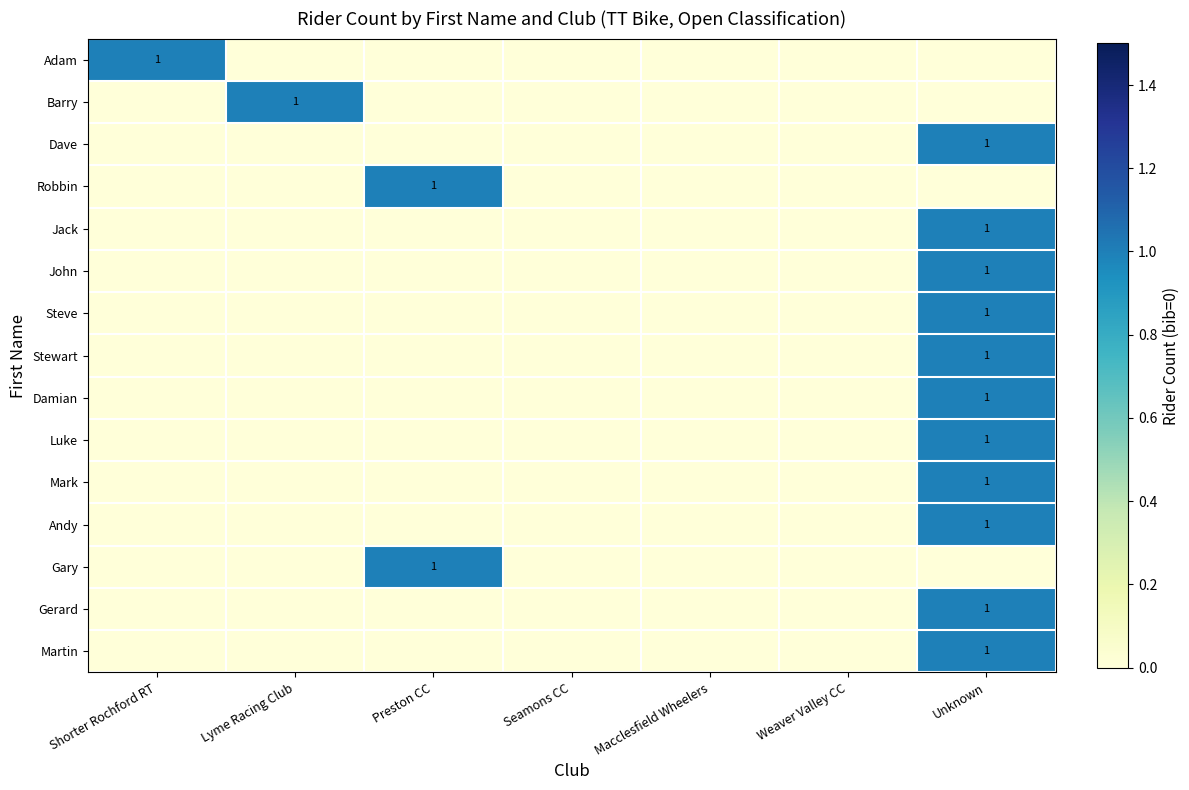

What is the sum of all Adam values?

1